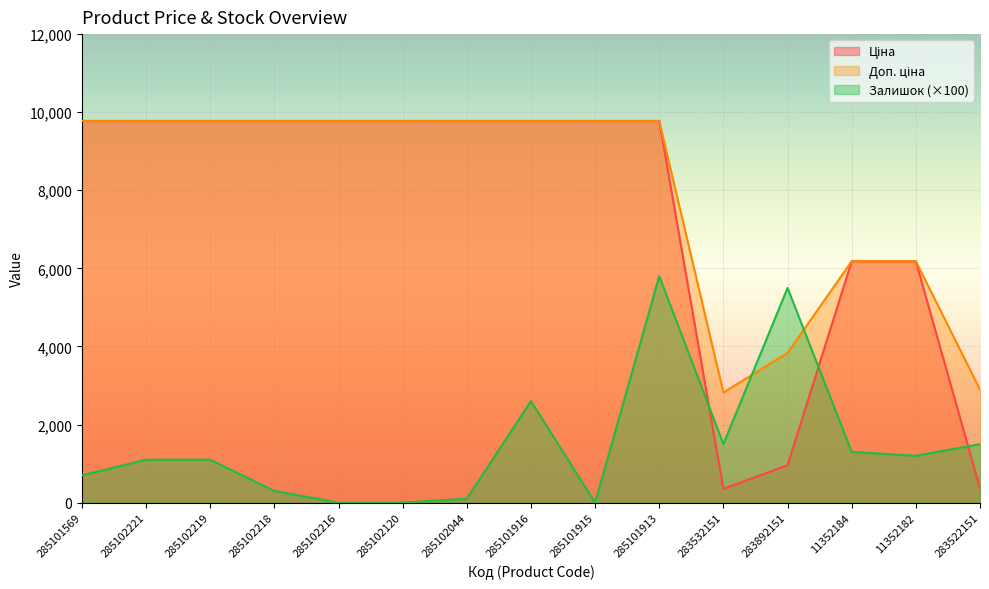

What is the value of the Залишок point at the 10th from the left?

5800.0